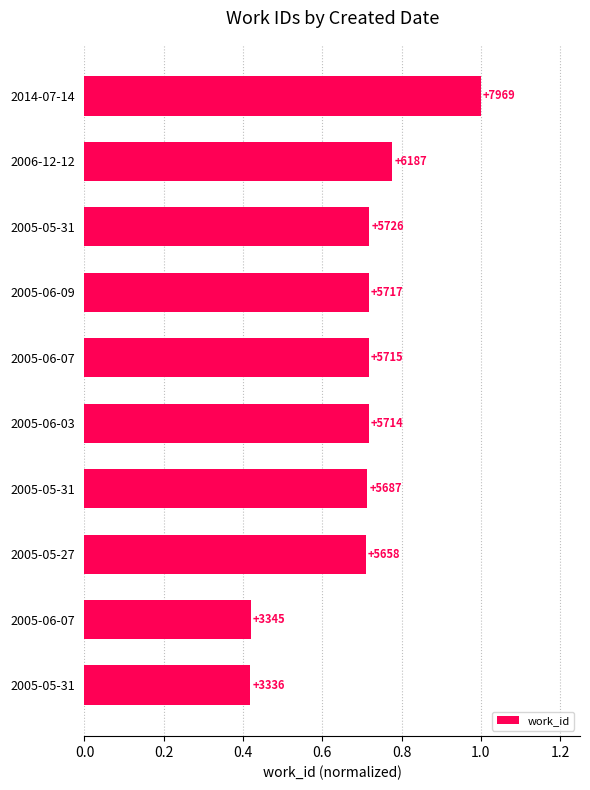

Does the chart contain any negative values?

No